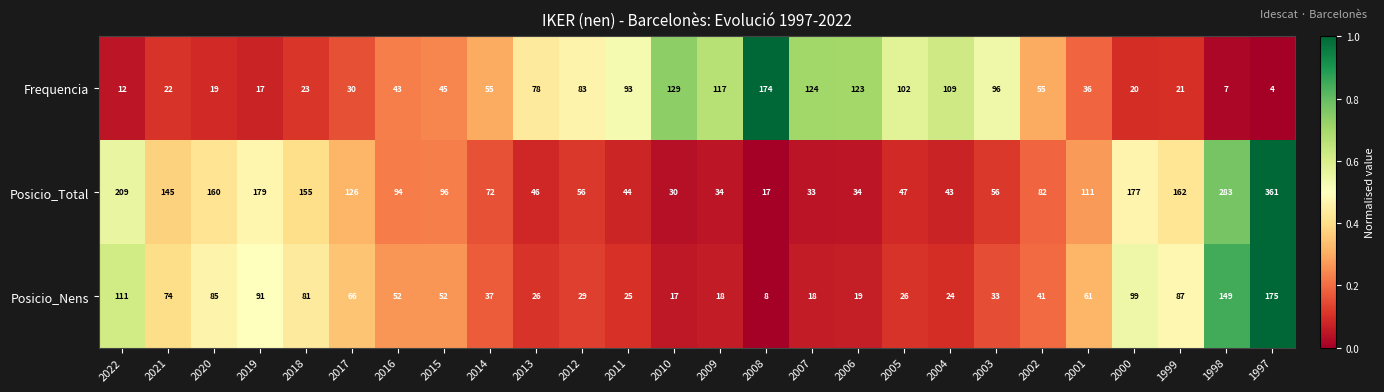

What is the difference between the second highest and second lowest values in the Frequencia series?

122